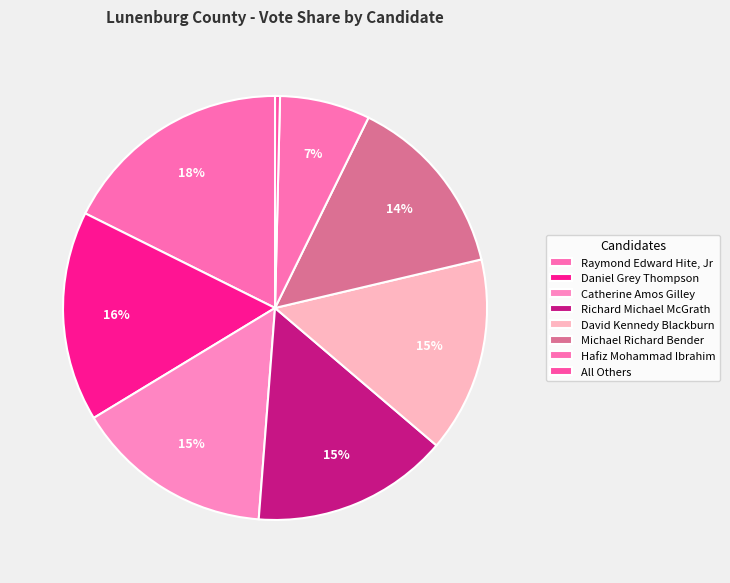

To the nearest percent, what portion does Raymond Edward Hite, Jr represent?

18%